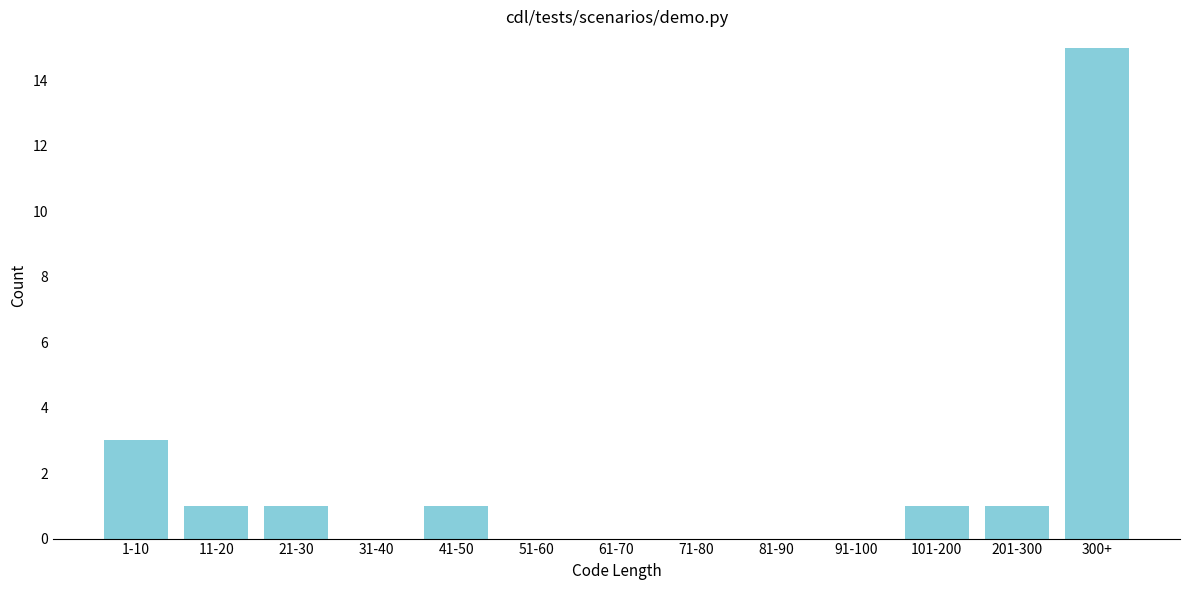

Reading left to right, extract all data points from this chart.

1-10=3	11-20=1	21-30=1	31-40=0	41-50=1	51-60=0	61-70=0	71-80=0	81-90=0	91-100=0	101-200=1	201-300=1	300+=15